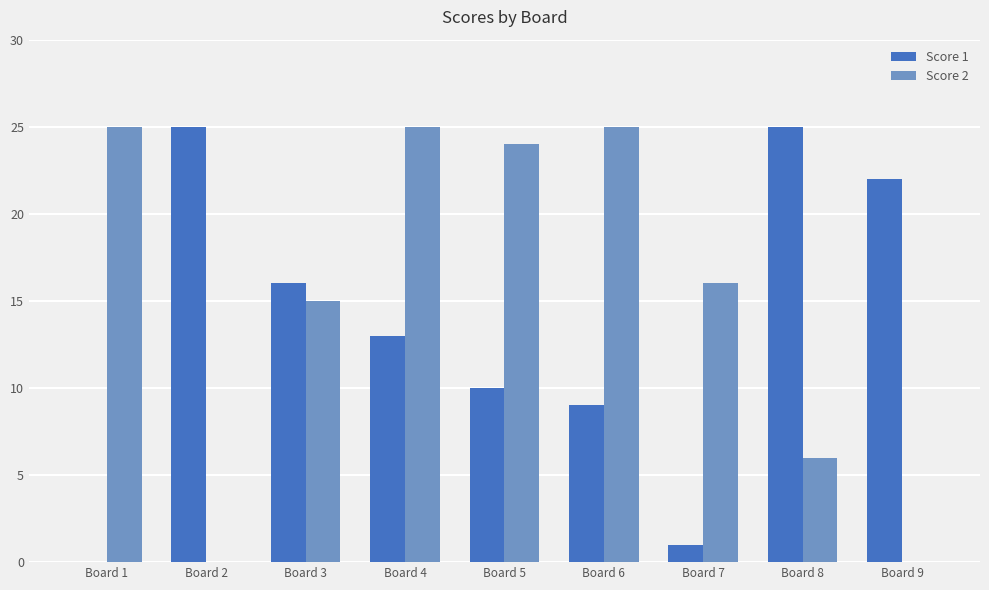

At which label is Score 2 closest to 12?

Board 3